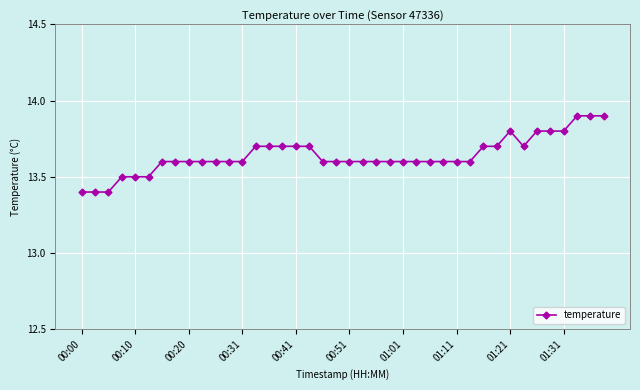

What is the value of the 28th point from the left?

13.6